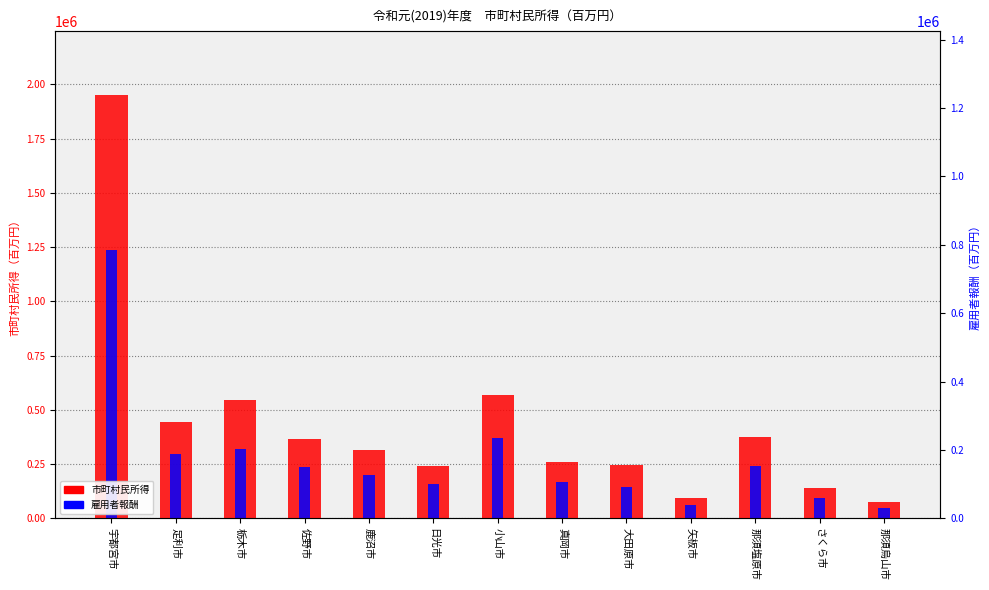

What is the minimum value for 市町村民所得?

73742.3